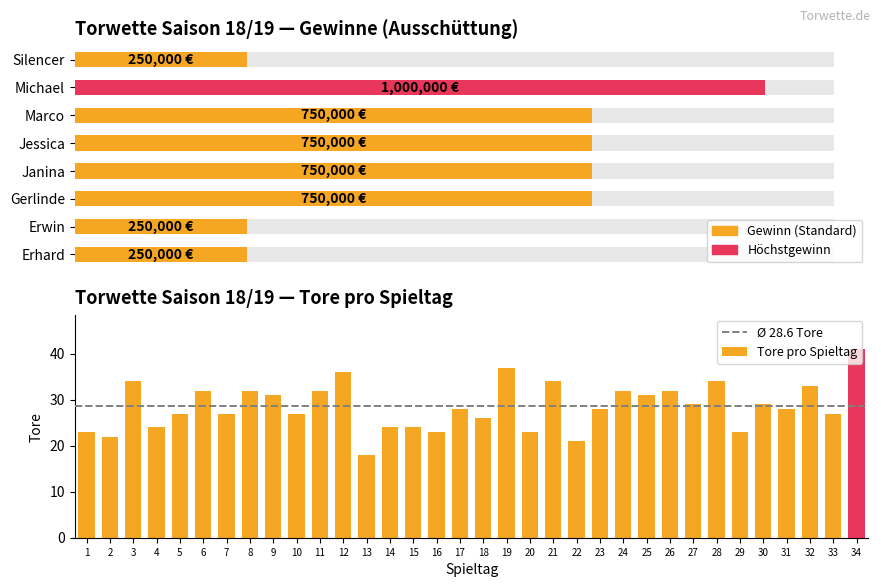

Which label corresponds to the largest value in the chart?

34